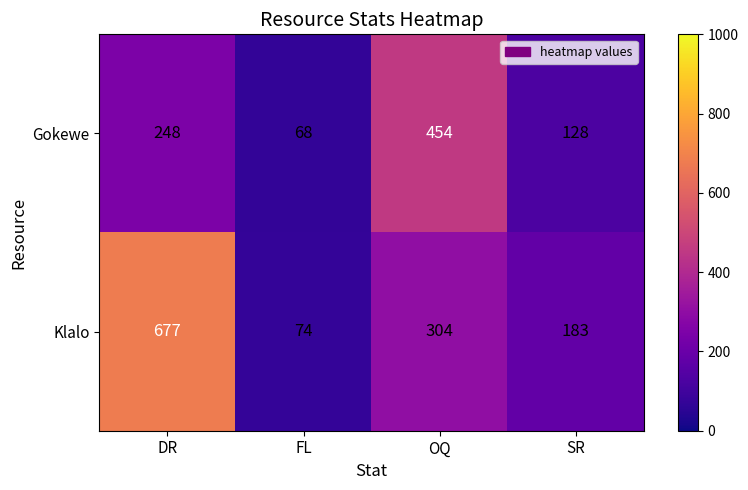

Which label corresponds to the smallest value in the chart?

FL